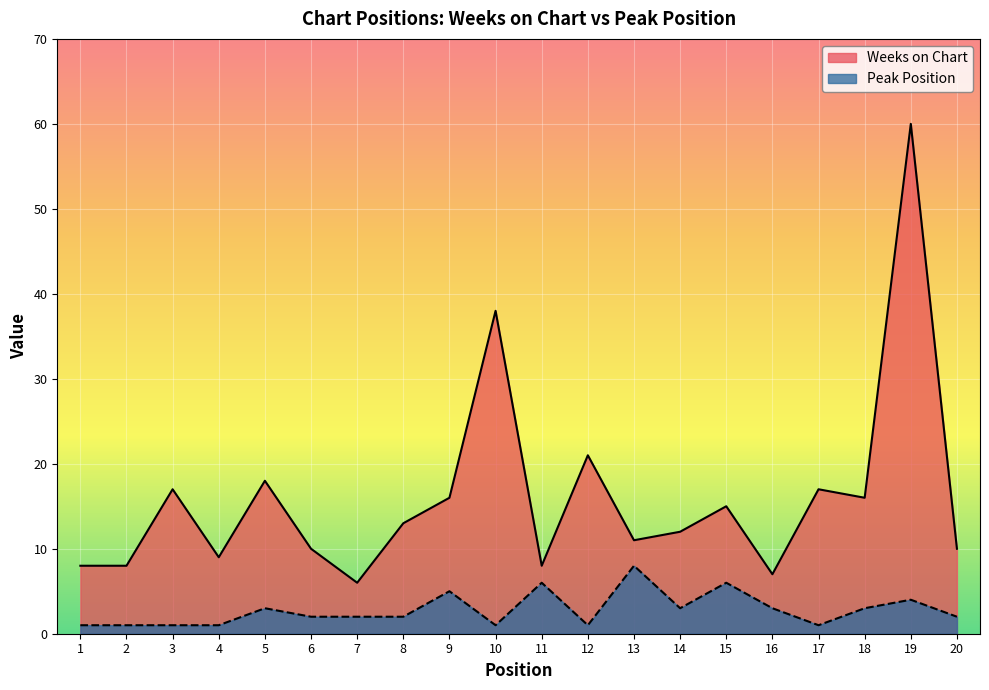

What is the highest value of the Weeks on Chart series?

60